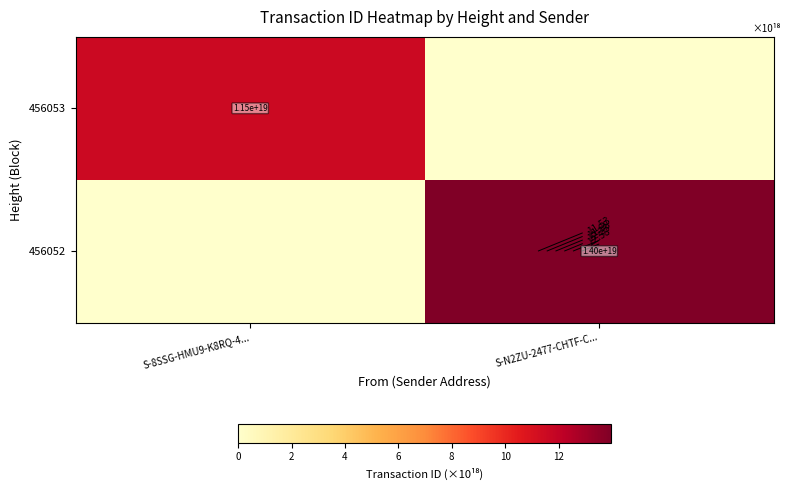

Is the value of 456053 at S-8SSG-HMU9-K8RQ-4... greater than the value of 456052 at S-N2ZU-2477-CHTF-C...?

No